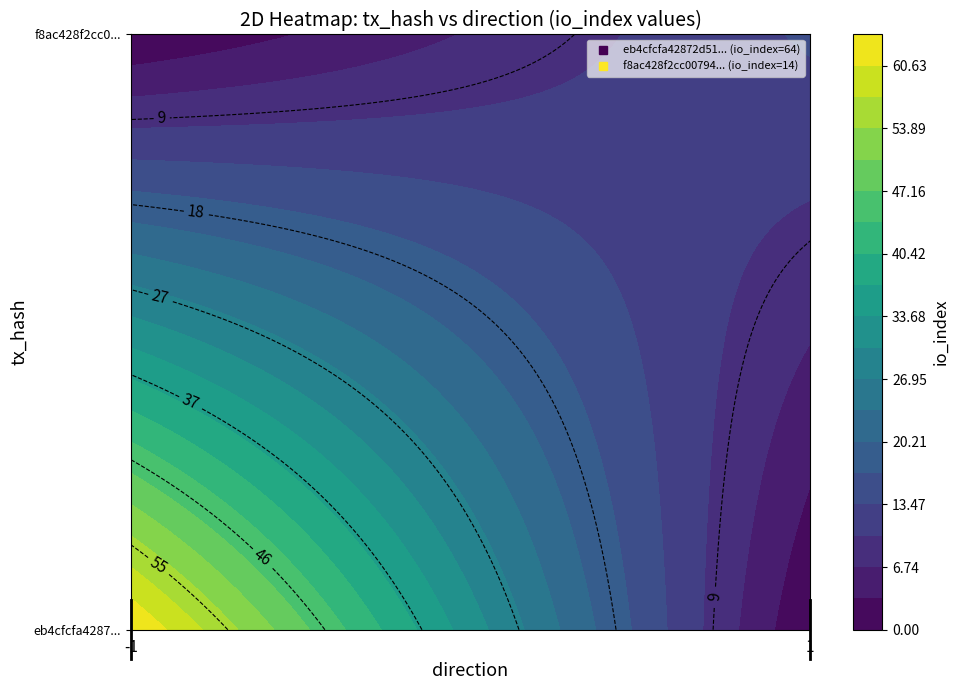

Count the number of categories in the chart.

2